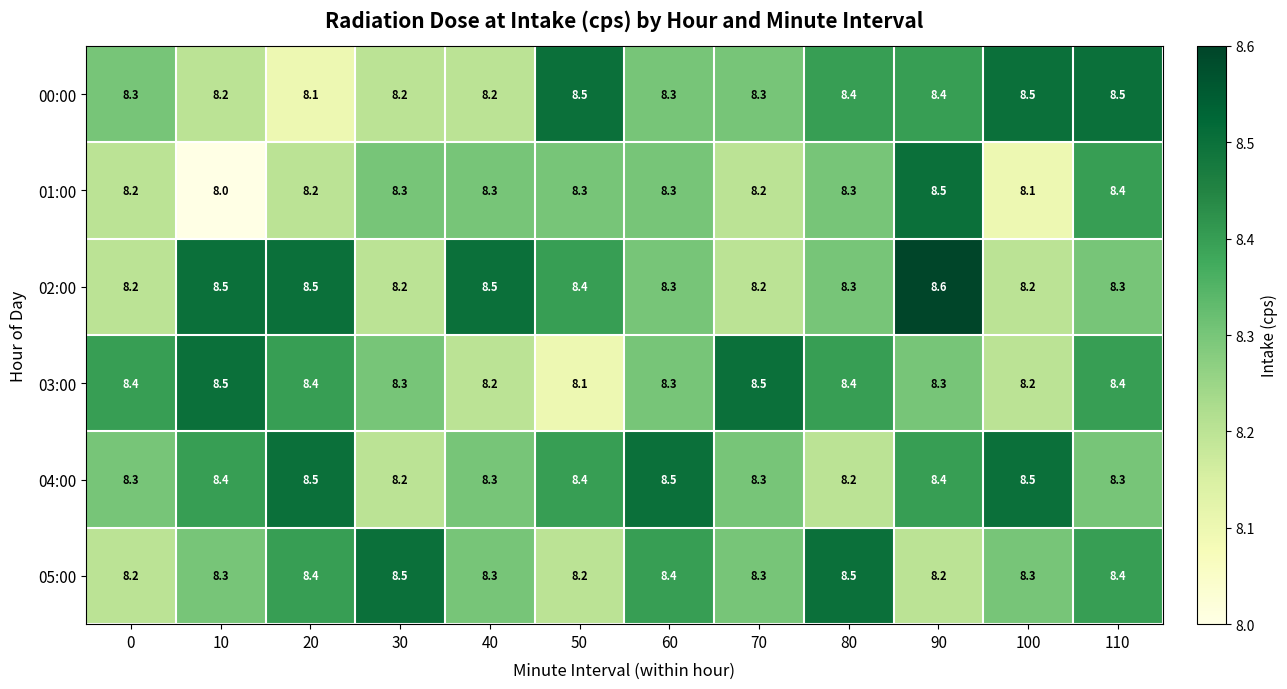

Which series changed the most between 10 and 50?

03:00